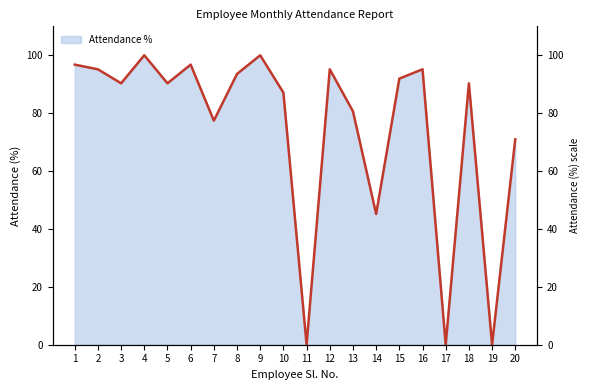

How many values are below 90?

8